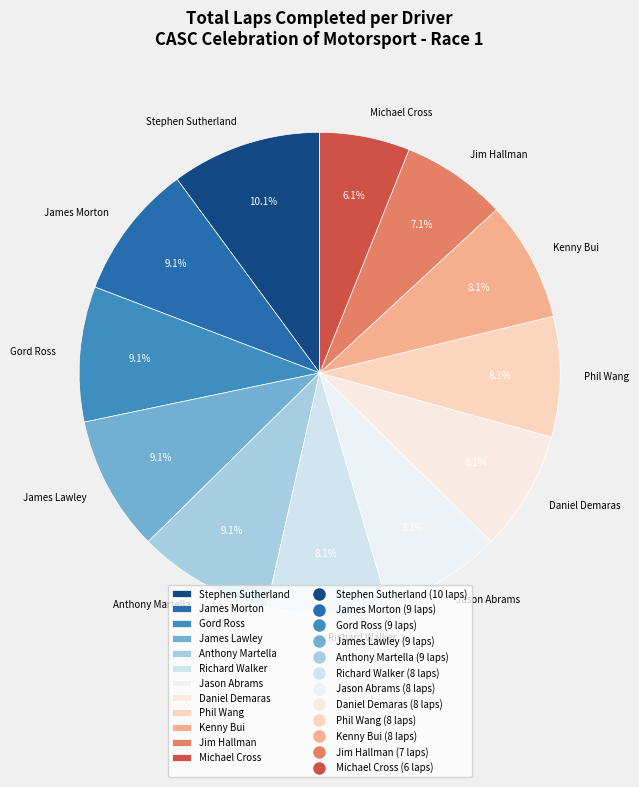

Between Jason Abrams and Stephen Sutherland, which is larger?

Stephen Sutherland